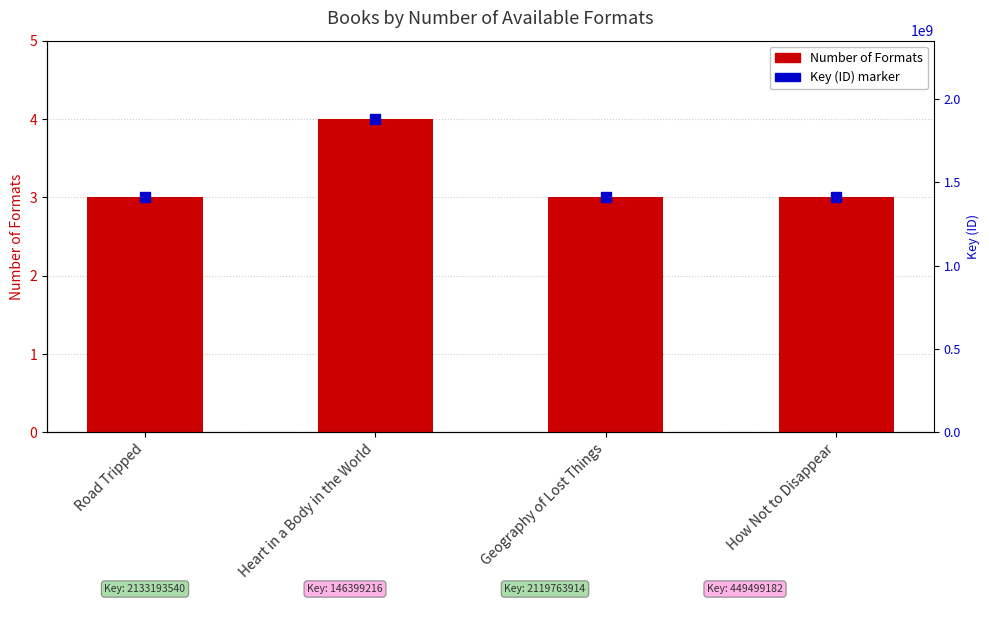

The value at Geography of Lost Things is 5. True or false?

False